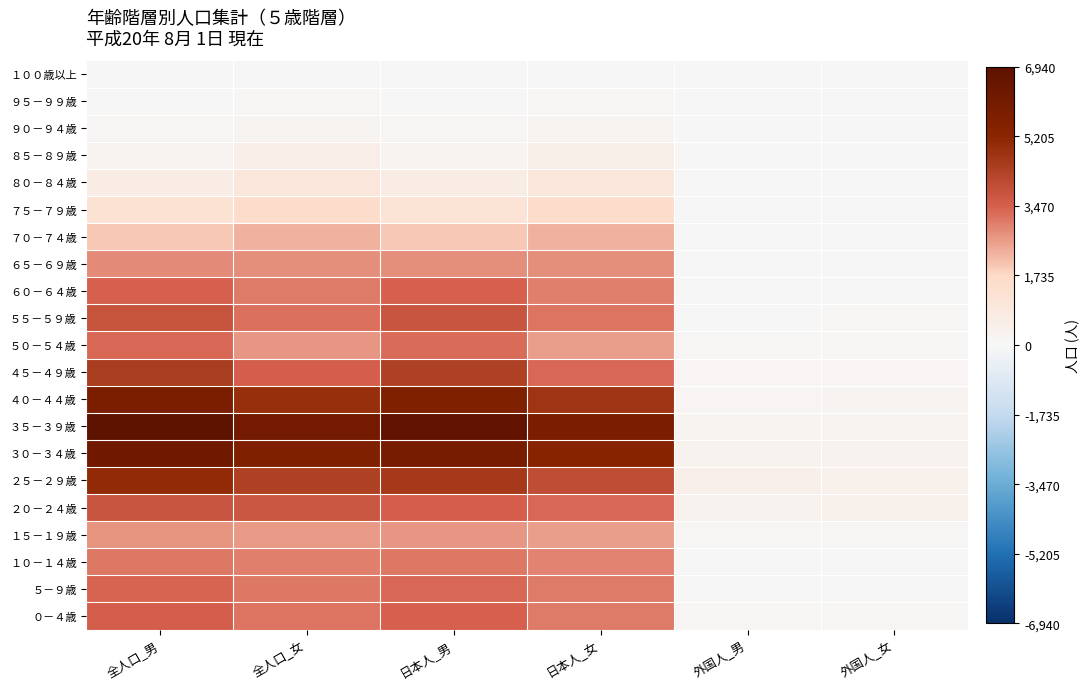

Rank the series at 全人口_男 from highest to lowest value.

３５－３９歳, ３０－３４歳, ４０－４４歳, ２５－２９歳, ４５－４９歳, ５５－５９歳, ２０－２４歳, ０－４歳, ６０－６４歳, ５－９歳, ５０－５４歳, １０－１４歳, ６５－６９歳, １５－１９歳, ７０－７４歳, ７５－７９歳, ８０－８４歳, ８５－８９歳, ９０－９４歳, ９５－９９歳, １００歳以上